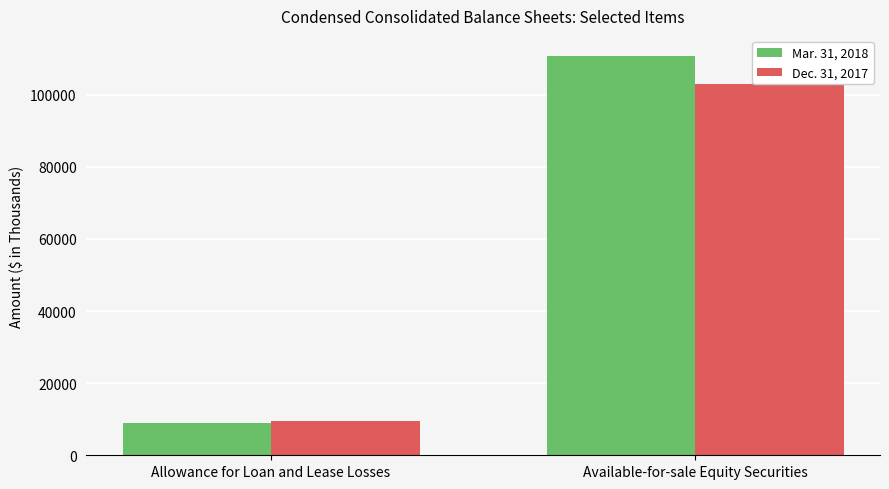

What is the label of the 1st bar from the left?

Allowance for Loan and Lease Losses